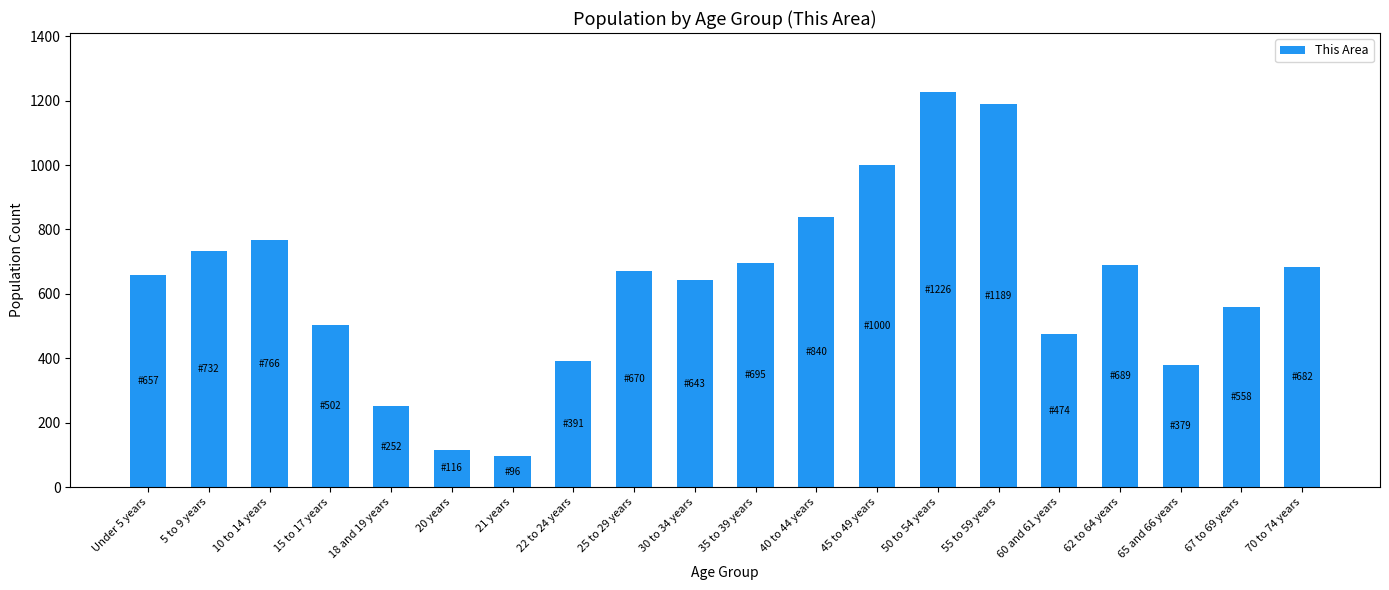

Reading left to right, list all the values displayed in this chart.

Under 5 years=657	5 to 9 years=732	10 to 14 years=766	15 to 17 years=502	18 and 19 years=252	20 years=116	21 years=96	22 to 24 years=391	25 to 29 years=670	30 to 34 years=643	35 to 39 years=695	40 to 44 years=840	45 to 49 years=1000	50 to 54 years=1226	55 to 59 years=1189	60 and 61 years=474	62 to 64 years=689	65 and 66 years=379	67 to 69 years=558	70 to 74 years=682